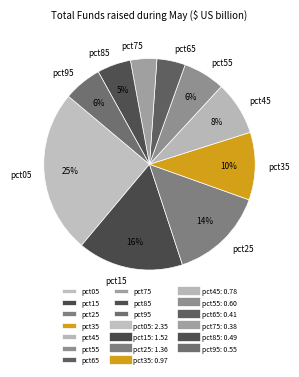

Does pct65 account for over 50% of the chart?

No